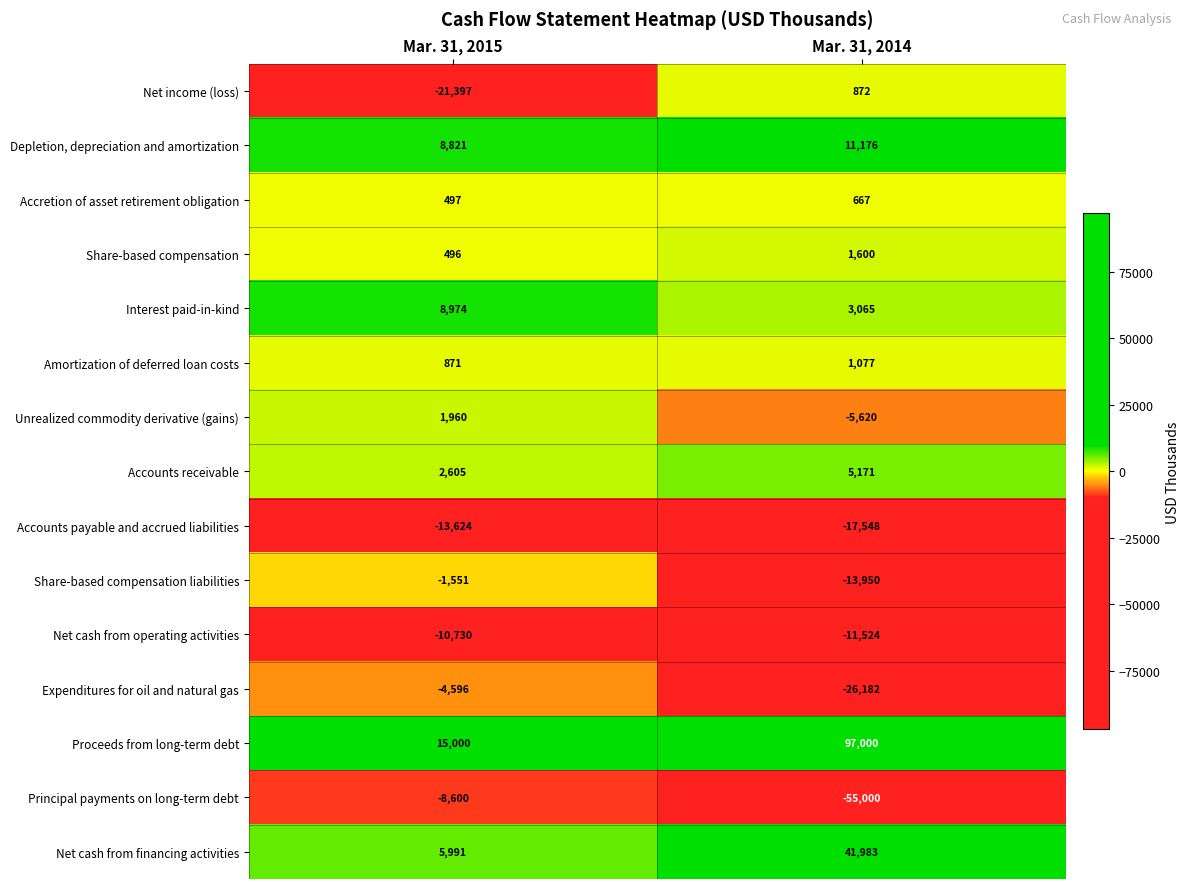

Which series changed the most between Mar. 31, 2015 and Mar. 31, 2014?

Proceeds from long-term debt